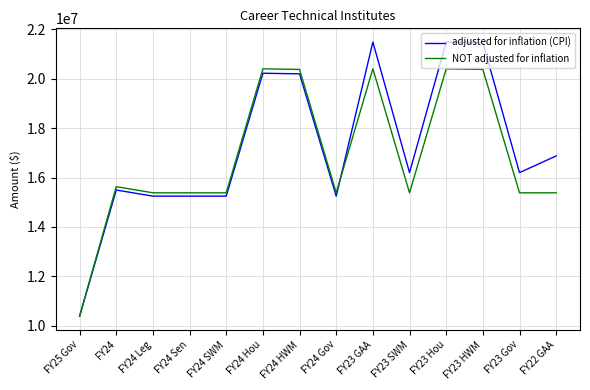

How many categories are shown in the chart?

14